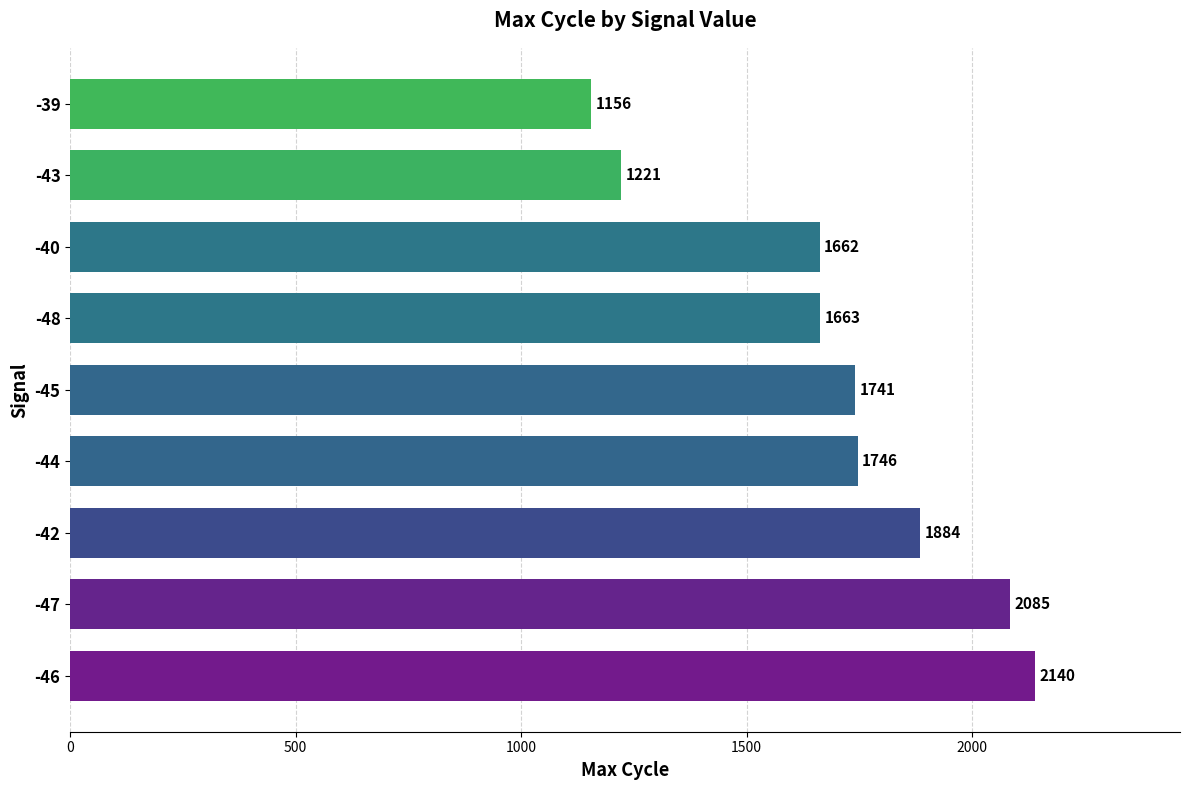

What is the approximate value at -48?

1663.0